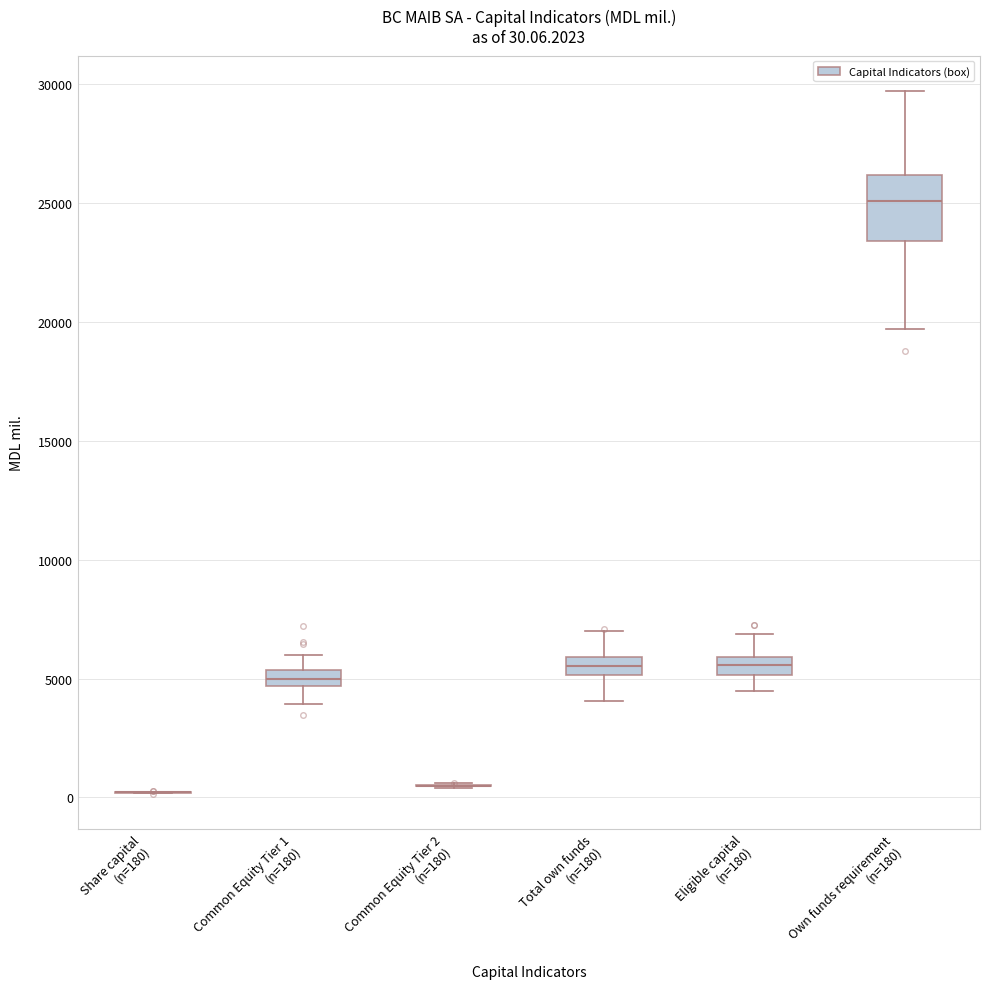

Which box is the tallest, from its lower edge to its upper edge?

Own funds requirement (n=180)